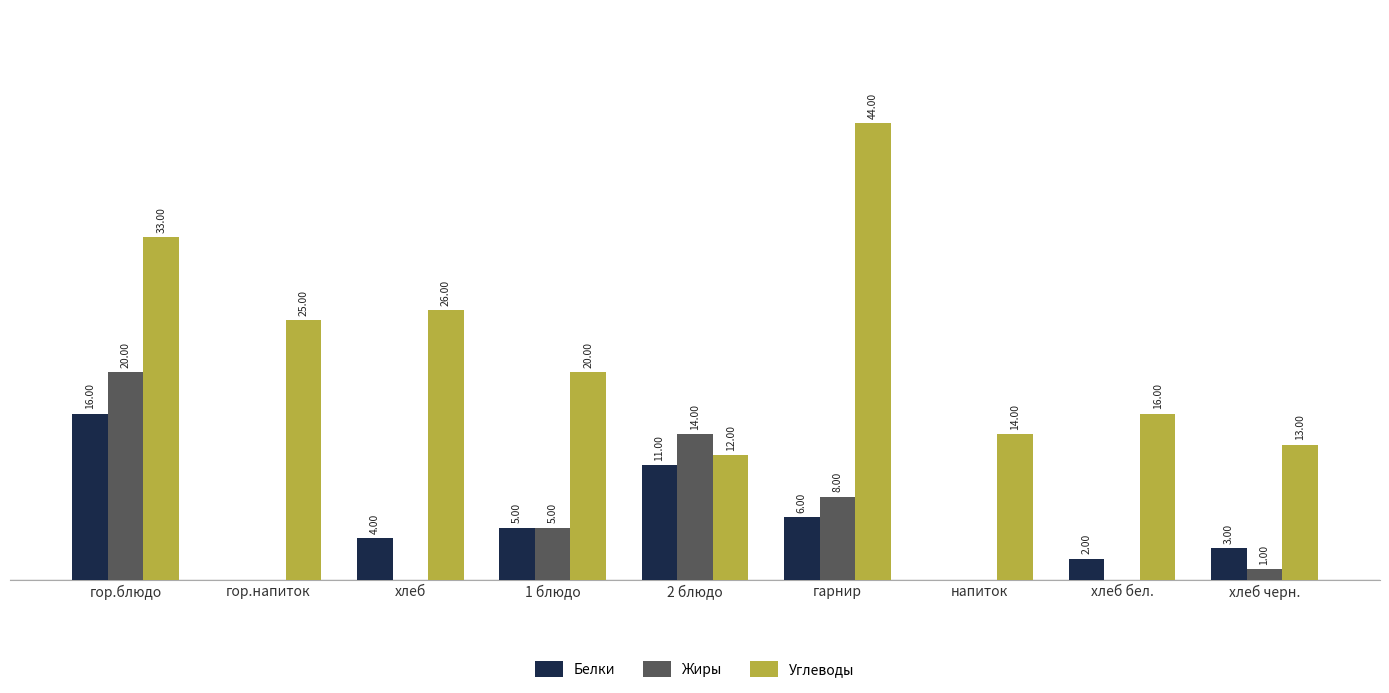

At which category does the chart reach its peak across all series?

гарнир